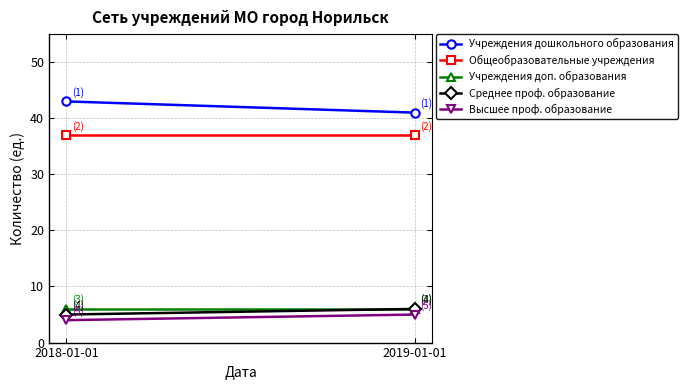

Which series changed the most between 2018-01-01 and 2019-01-01?

Учреждения дошкольного образования